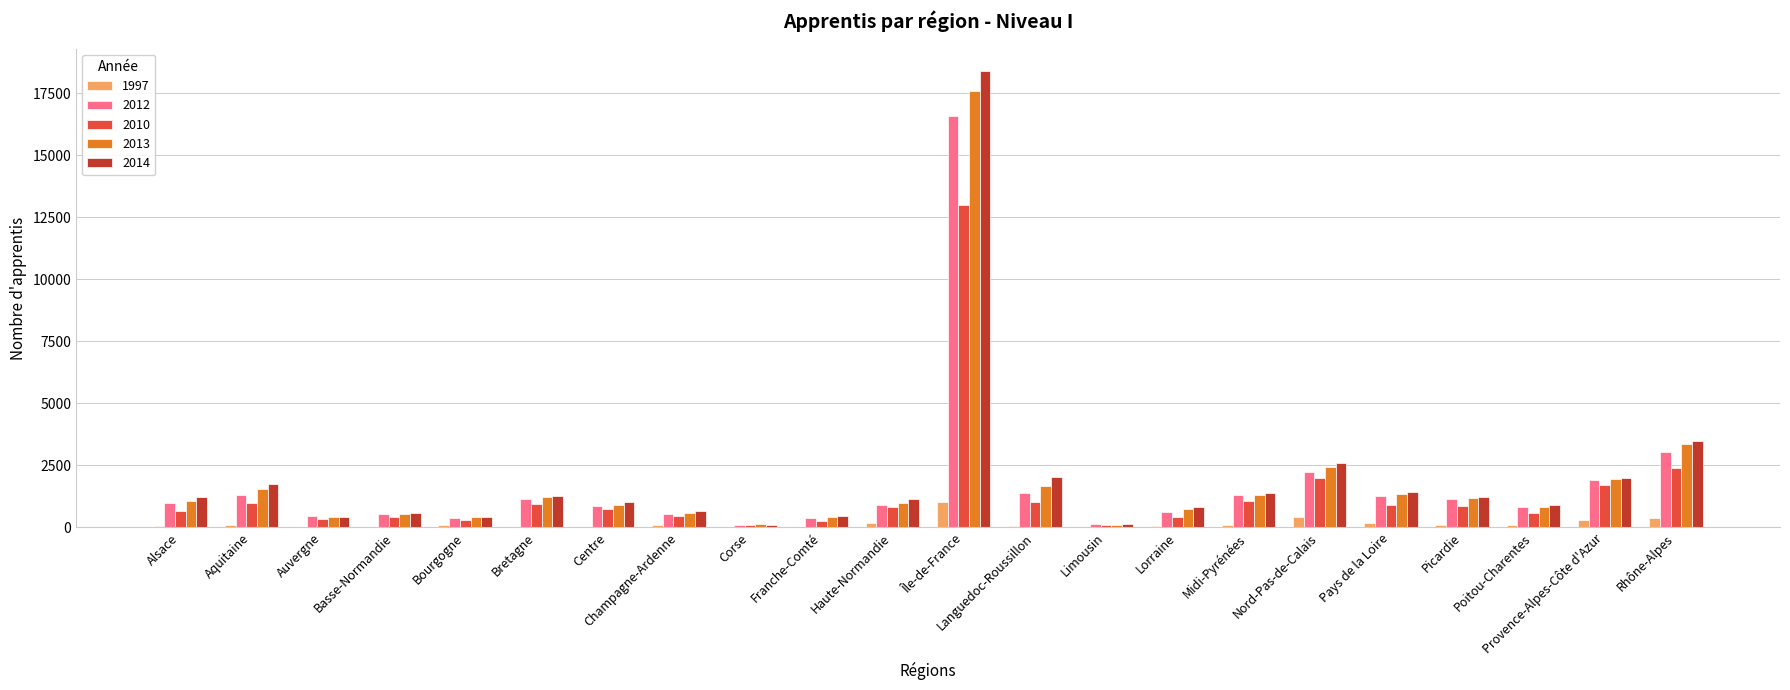

At which label is 2013 closest to 8860?

Rhône-Alpes